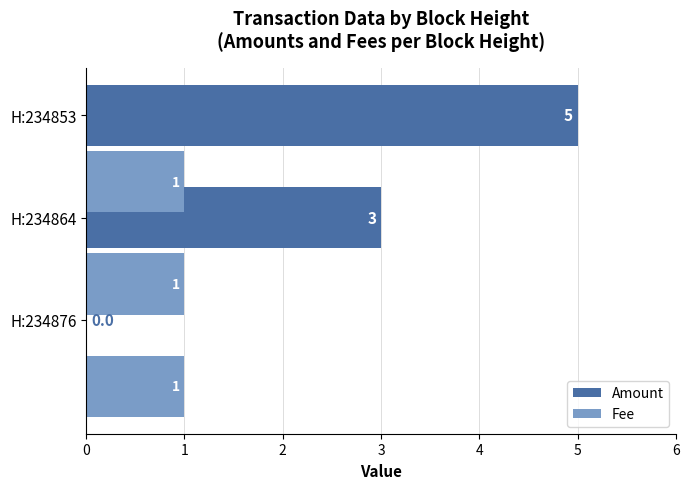

What is the sum of all Amount values?

8